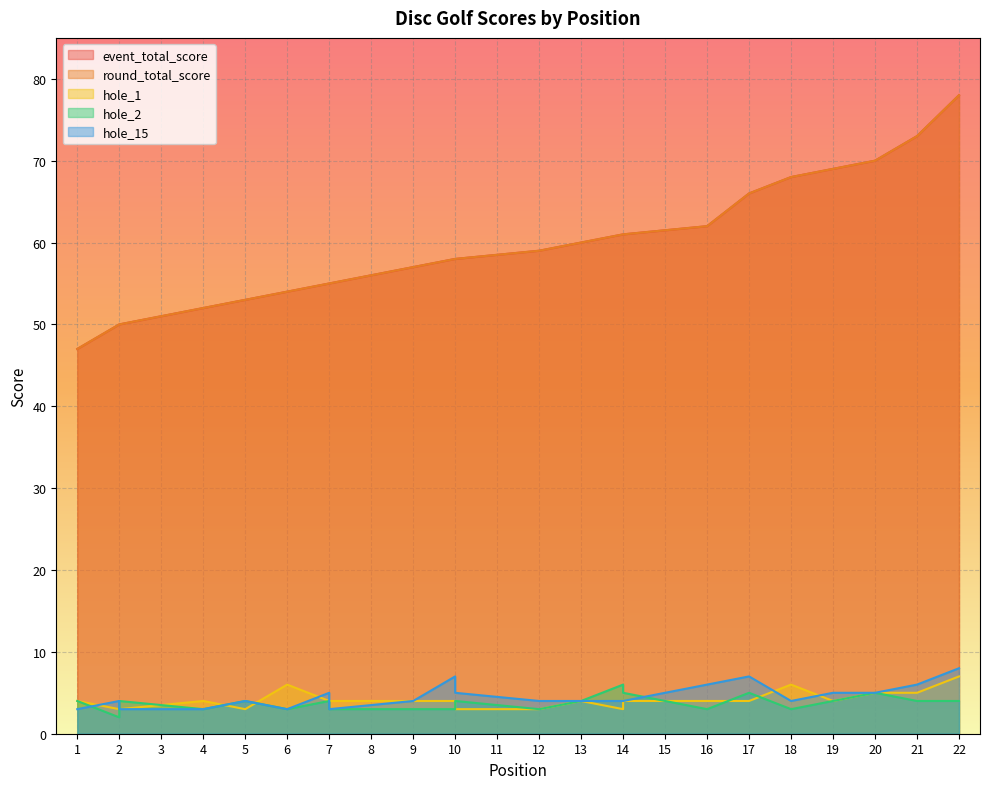

What are all the series names shown in the legend?

event_total_score, round_total_score, hole_1, hole_2, hole_15